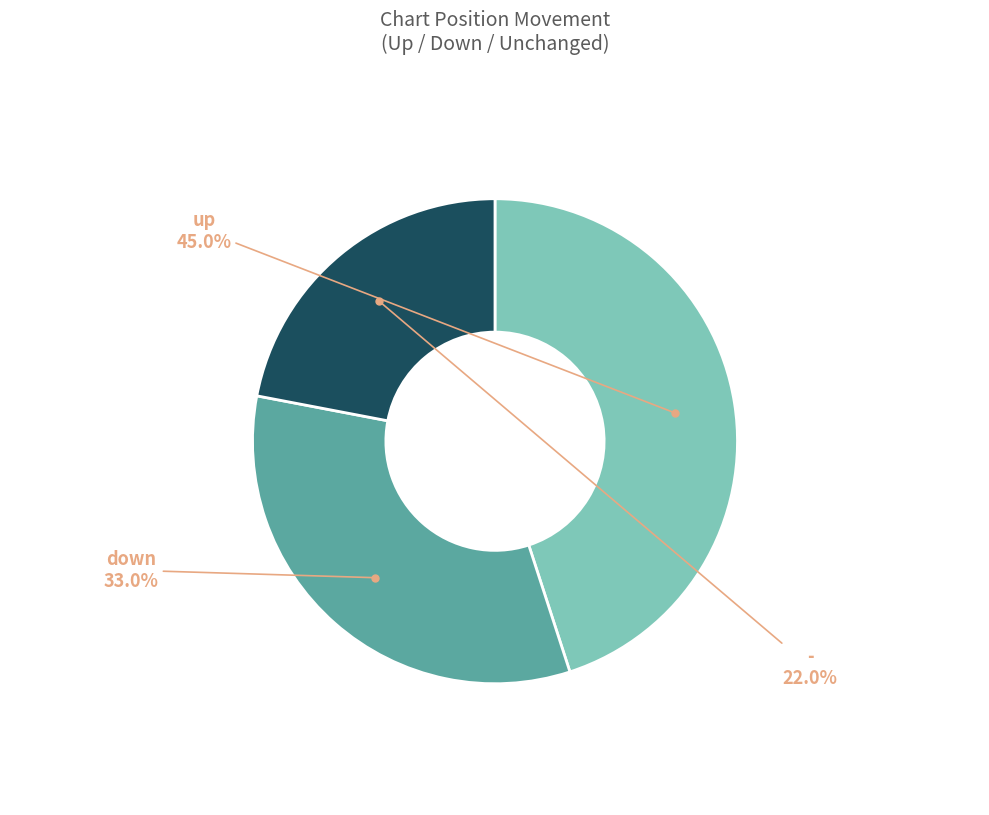

Is there any slice that represents more than half of the pie?

No